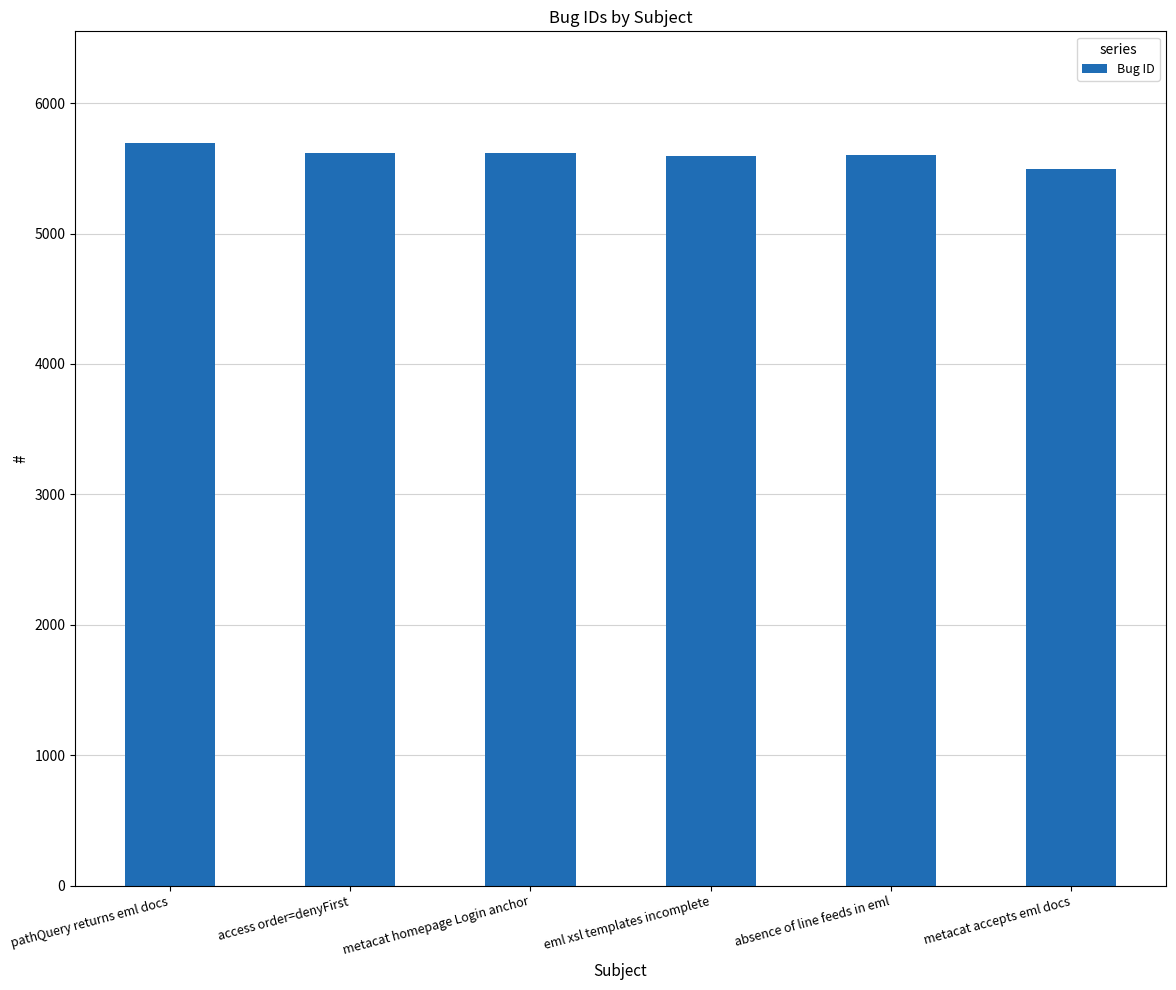

The chart shows a value of 5619 at metacat homepage Login anchor. True or false?

True